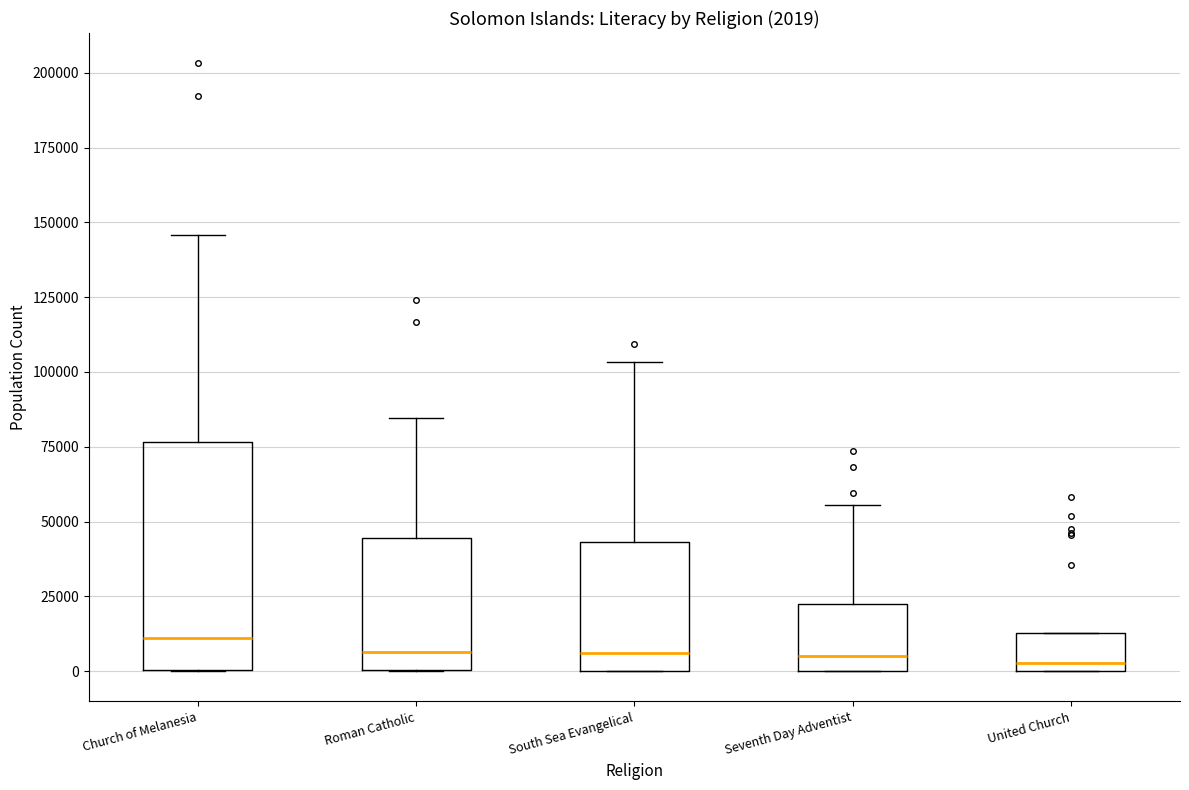

Comparing the boxes themselves (not the whiskers), which one is the tallest?

Church of Melanesia